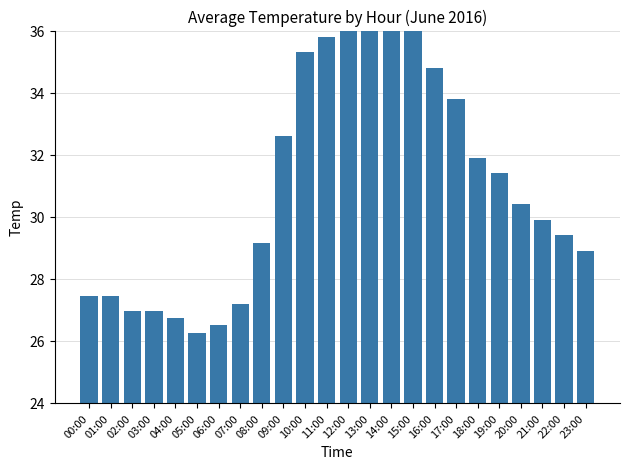

What position from the right is 12:00?

12